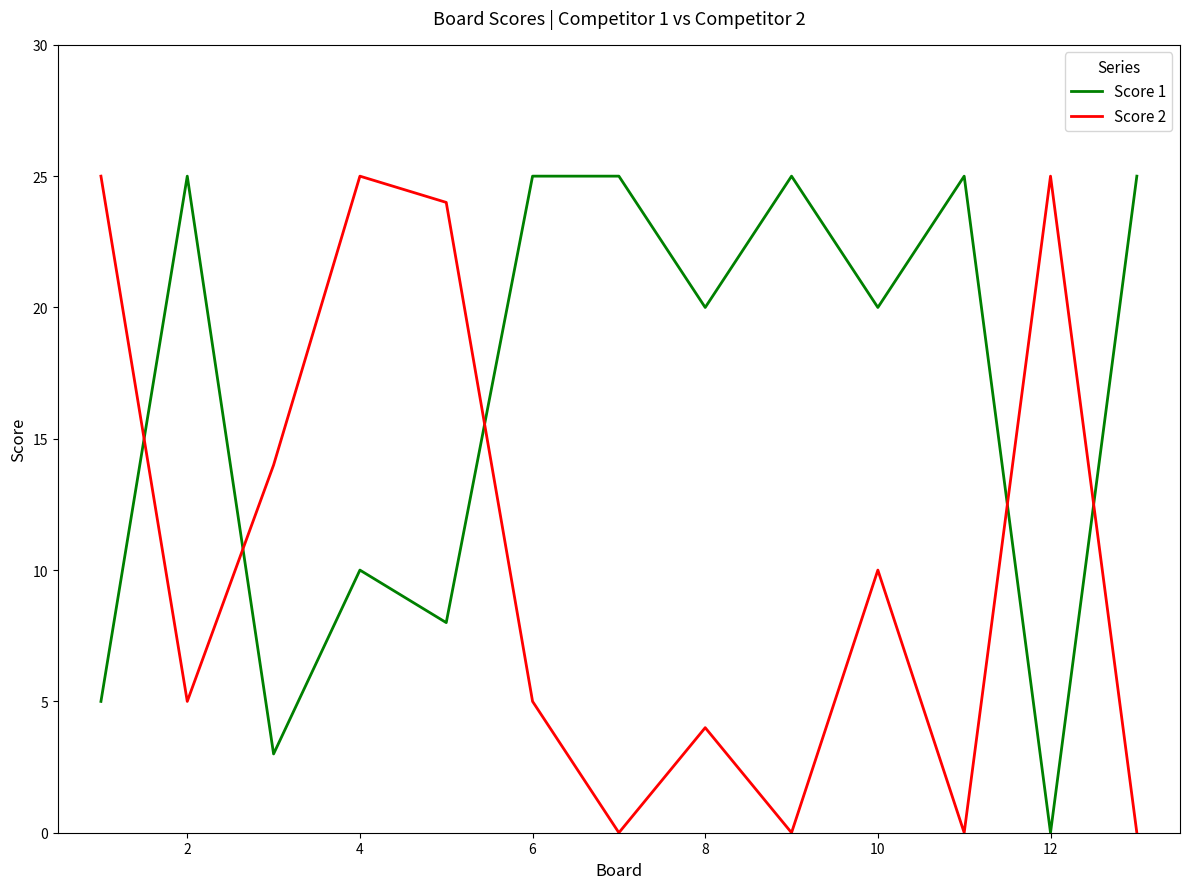

True or false: Score 2 and Score 1 intersect in this chart.

True